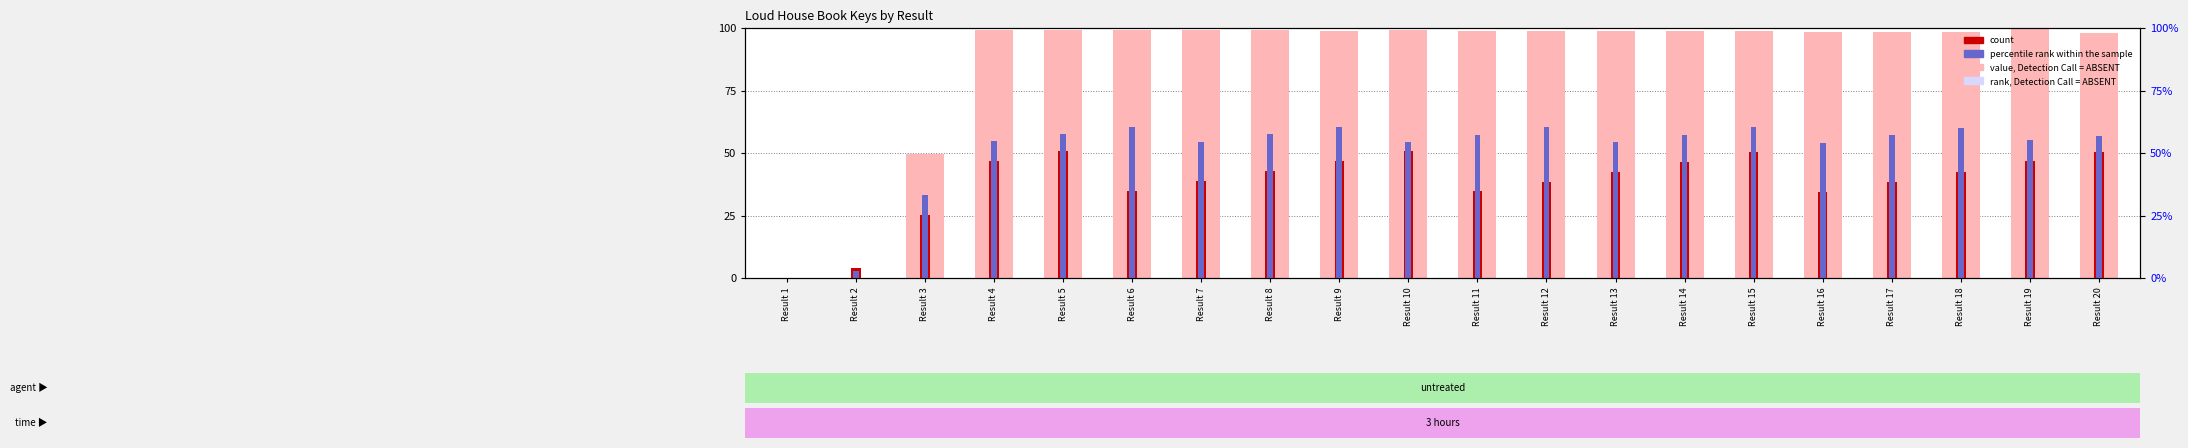

What is the sum of all count values?

765.9